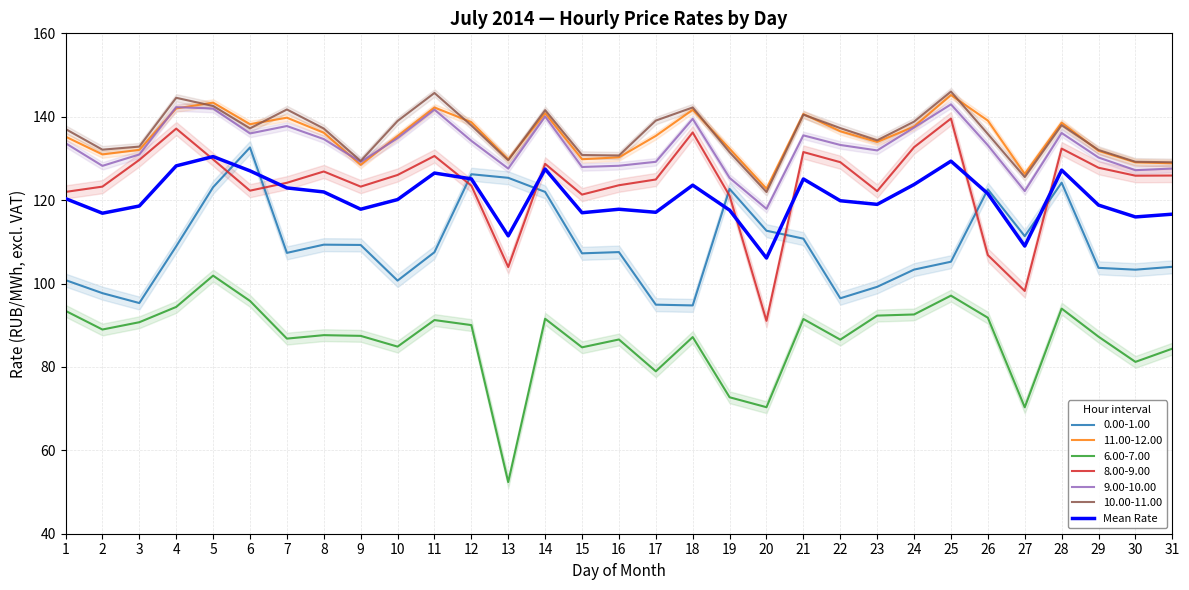

Reading left to right, list all the values displayed in this chart.

120.4	116.9	118.6	128.2	130.4	127.0	122.9	122.0	117.8	120.1	126.5	125.1	111.4	127.5	117.0	117.8	117.1	123.6	117.6	106.1	125.1	119.9	119.0	123.7	129.4	121.5	109.0	127.2	118.8	116.0	116.6